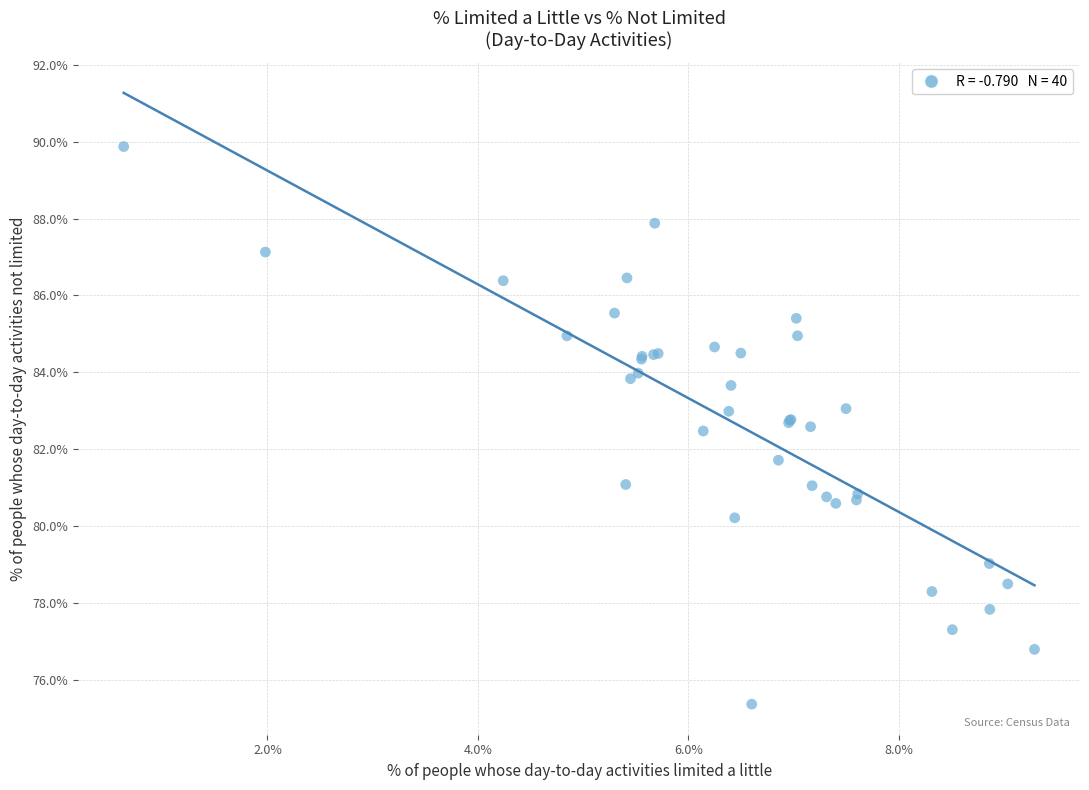

What Y value in the scatter plot is closest to 82?

81.7